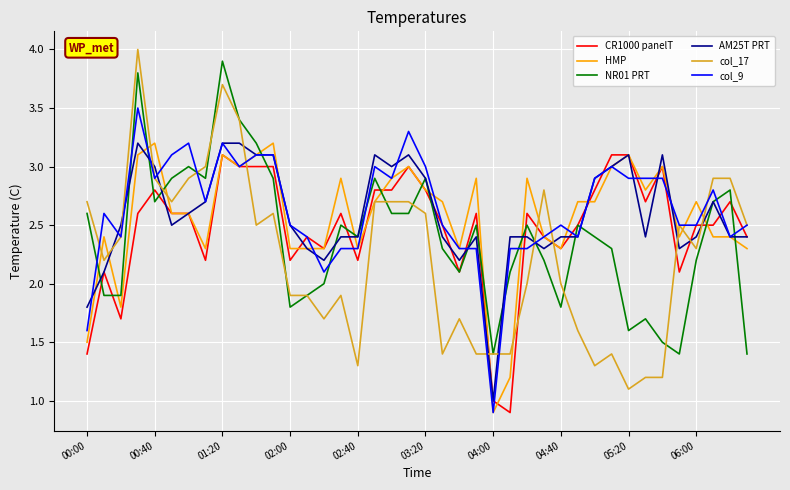

What is the minimum value for CR1000 panelT?

0.9